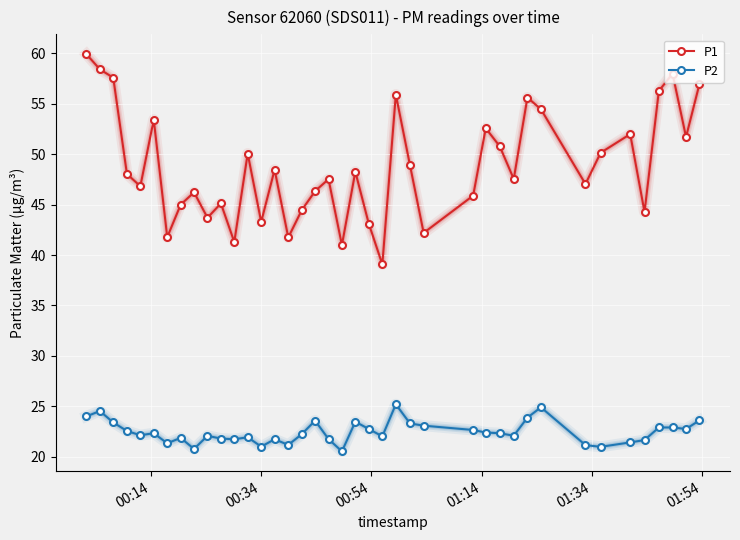

True or false: P2 and P1 intersect in this chart.

False